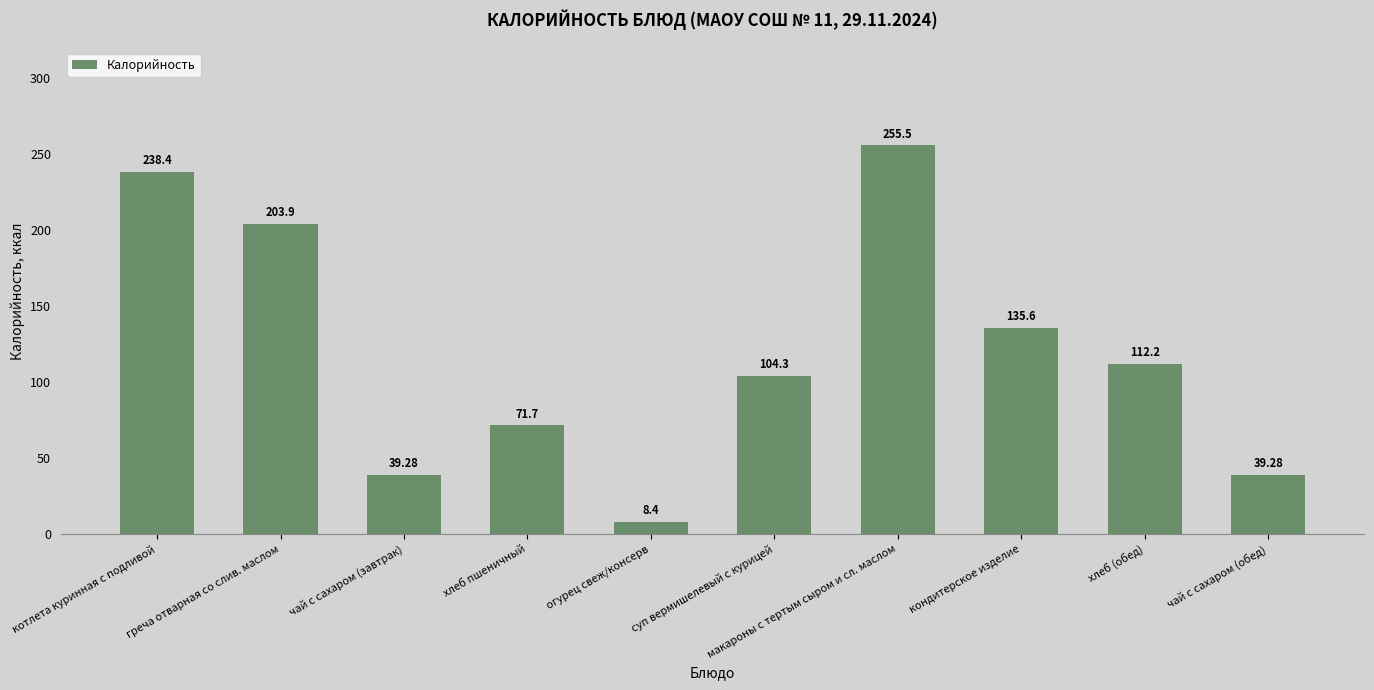

The value at хлеб пшеничный is 71.7. True or false?

True